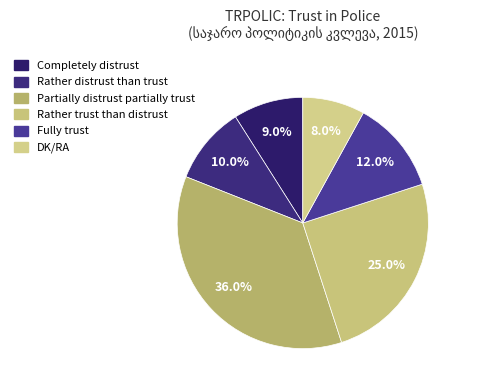

To the nearest percent, what percentage of the pie is Completely distrust?

9%